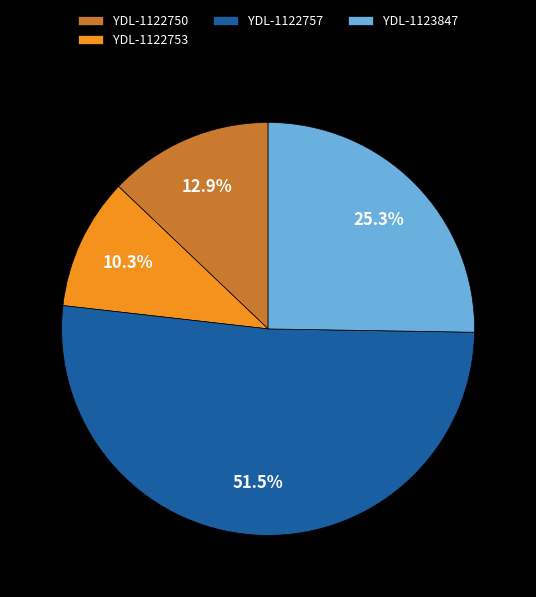

The YDL-1122750 slice represents 6% of the pie. True or false?

False